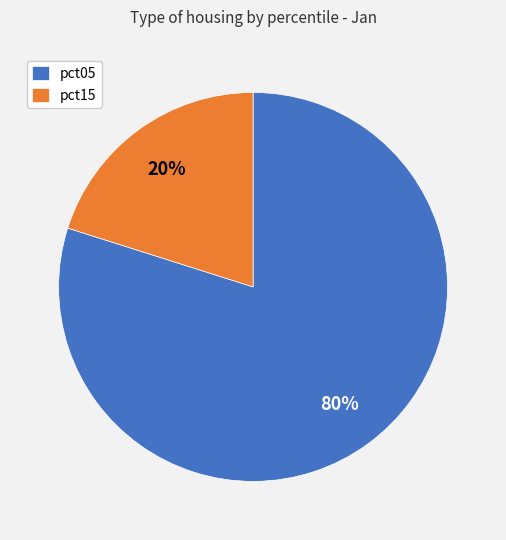

Does pct15 account for over 50% of the chart?

No